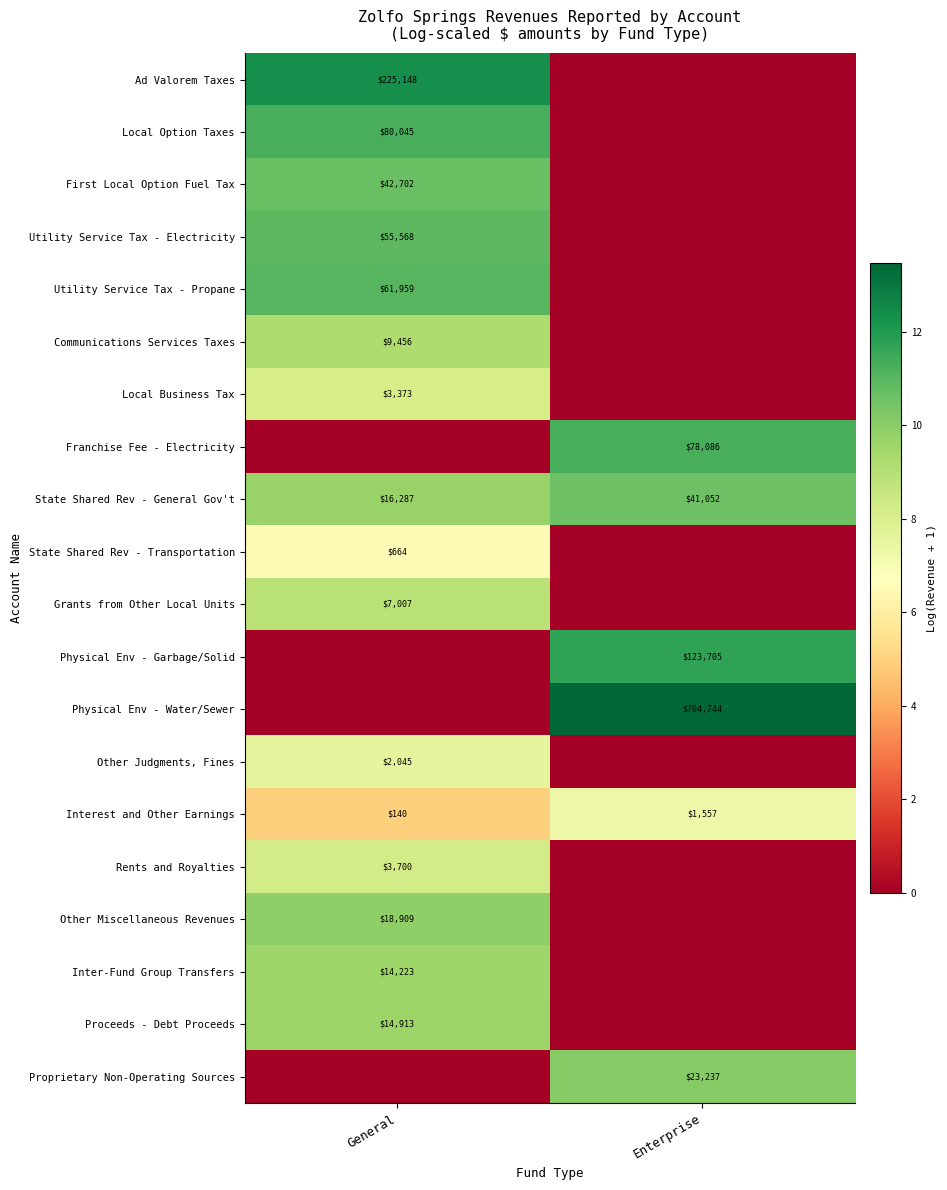

Is it true that Local Option Taxes equals 80045 at General?

True